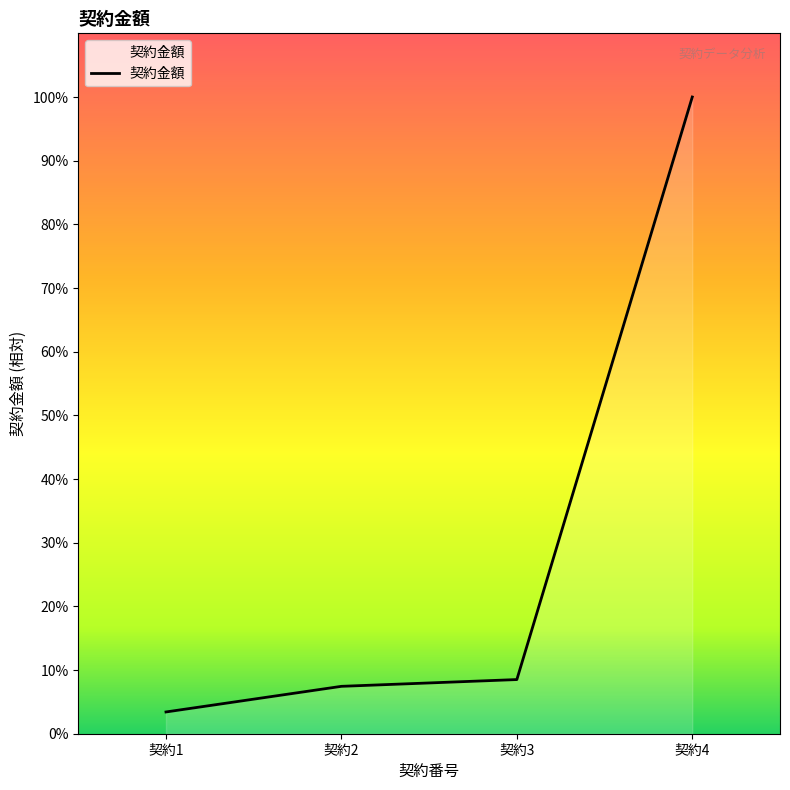

Which label corresponds to the largest value in the chart?

契約4